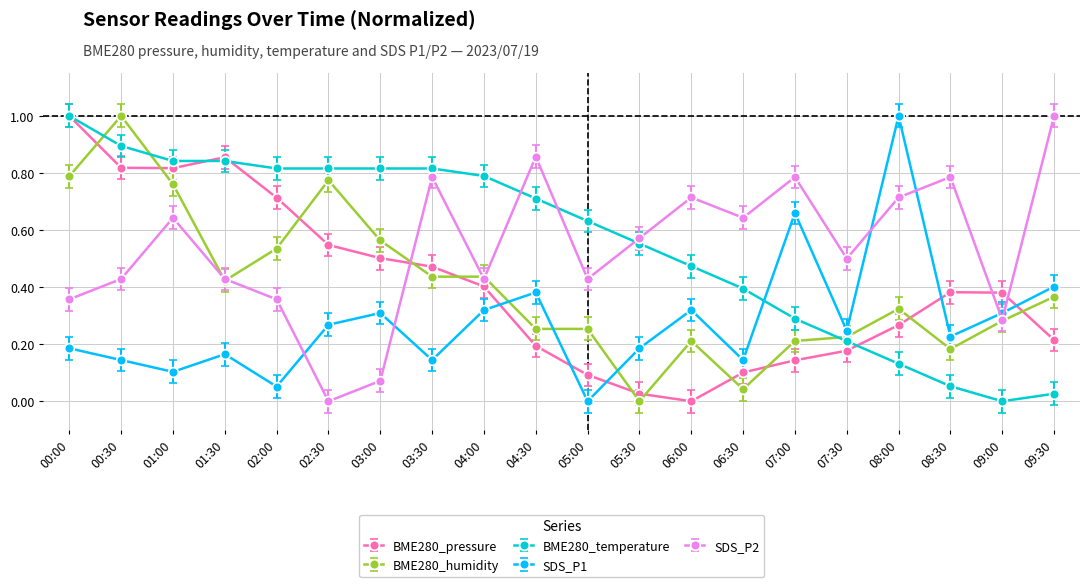

Between 05:00 and 07:00, which series saw the biggest shift?

SDS_P1